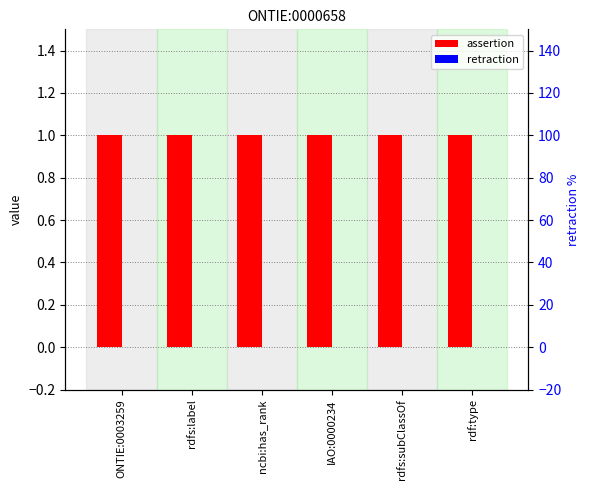

Reading left to right, transcribe all the data shown in this chart.

assertion: 1	1	1	1	1	1
retraction: 0	0	0	0	0	0